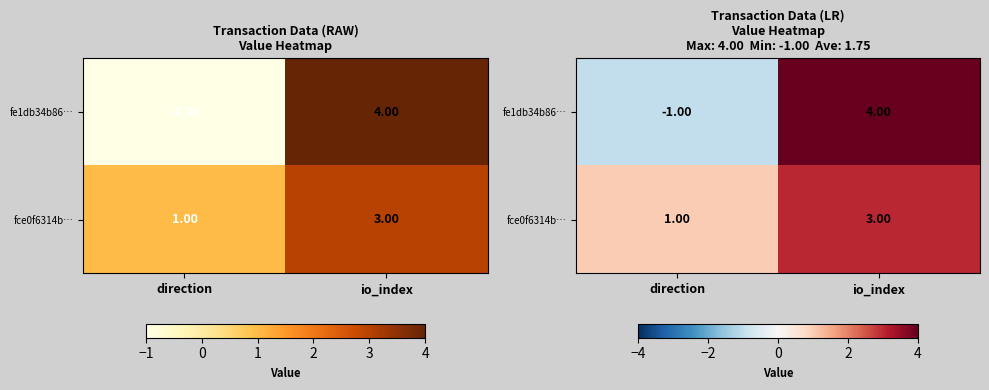

Is it true that fce0f6314b… equals 1 at io_index?

False